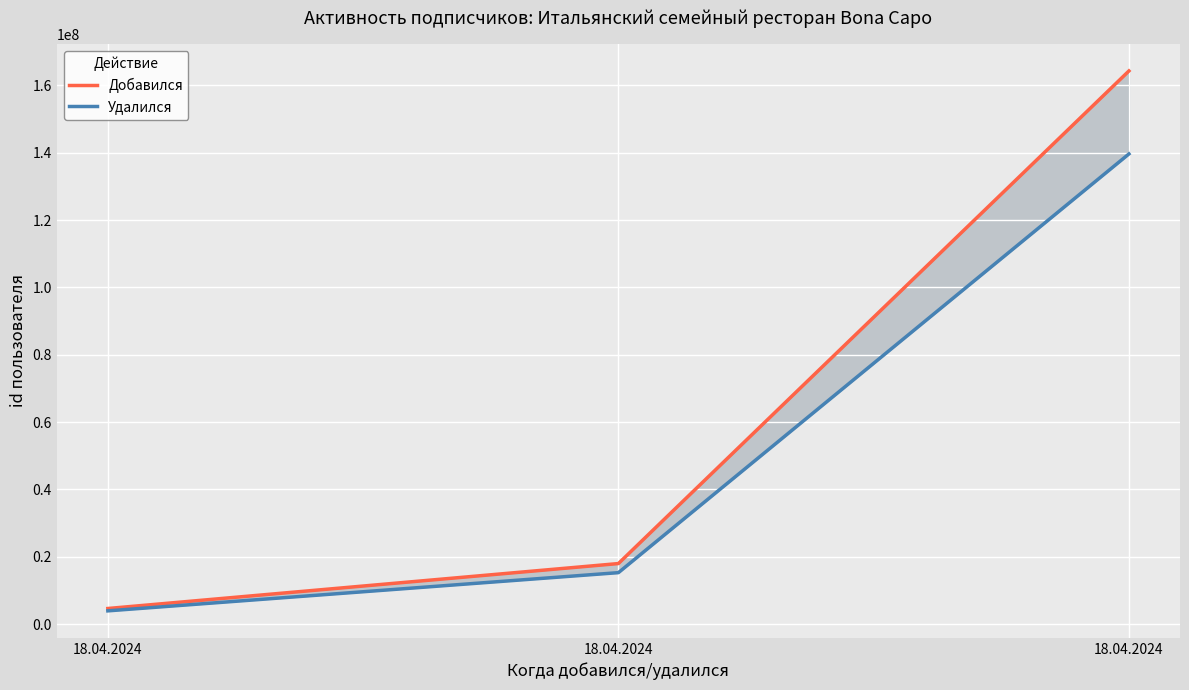

List the series in order of their overall mean, lowest first.

Удалился, Добавился